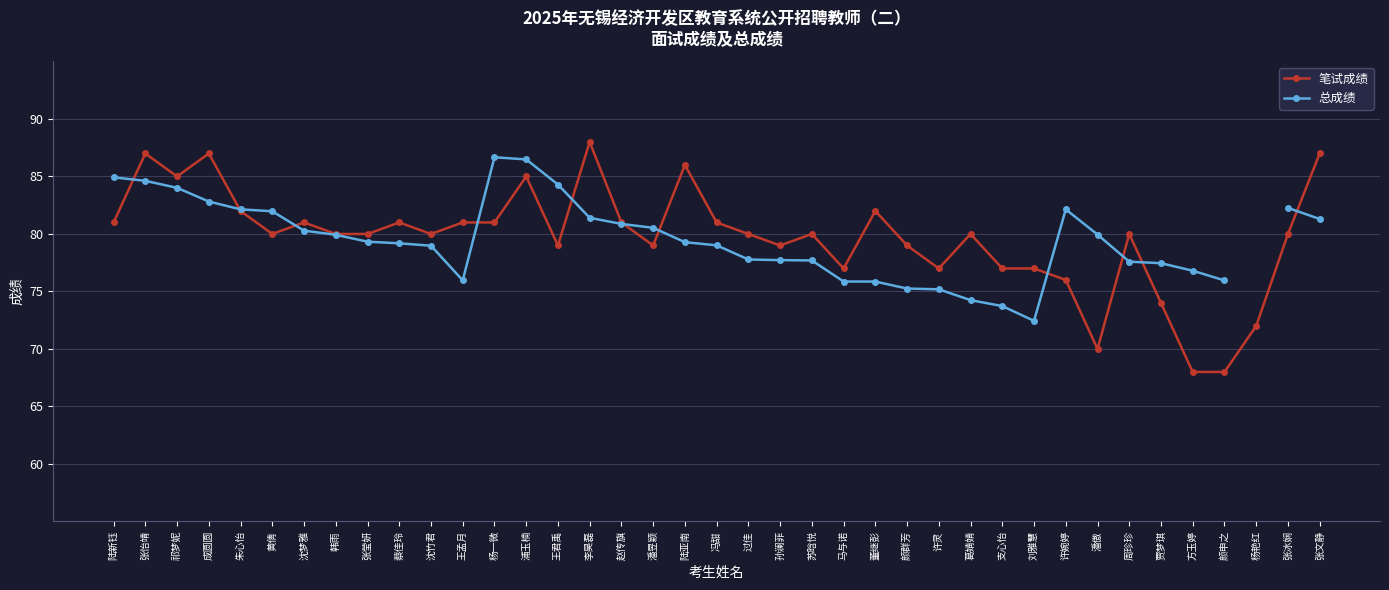

What is the total value across all series at 浦玉楠?

171.5